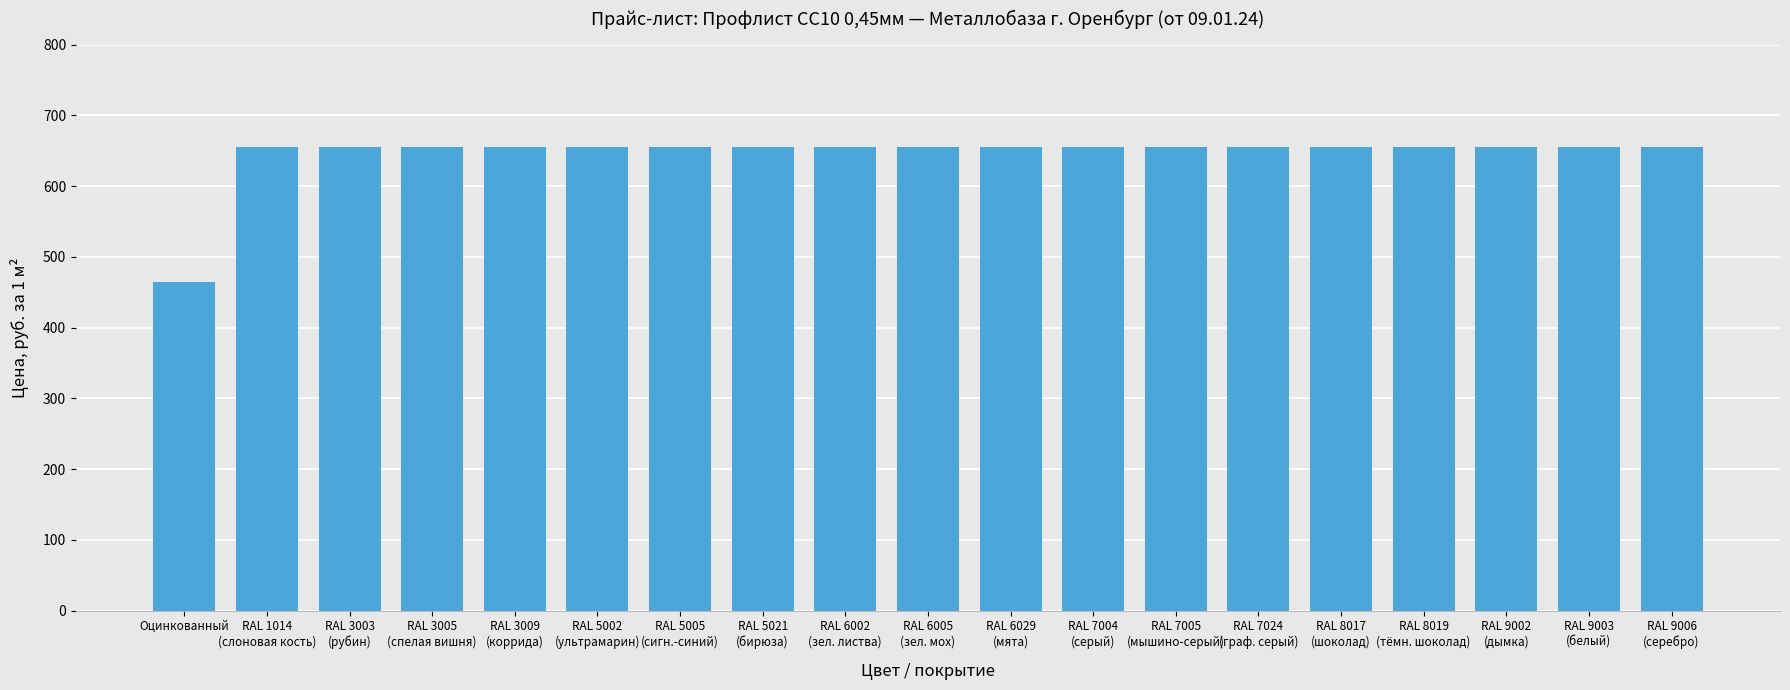

Are the bars horizontal?

No